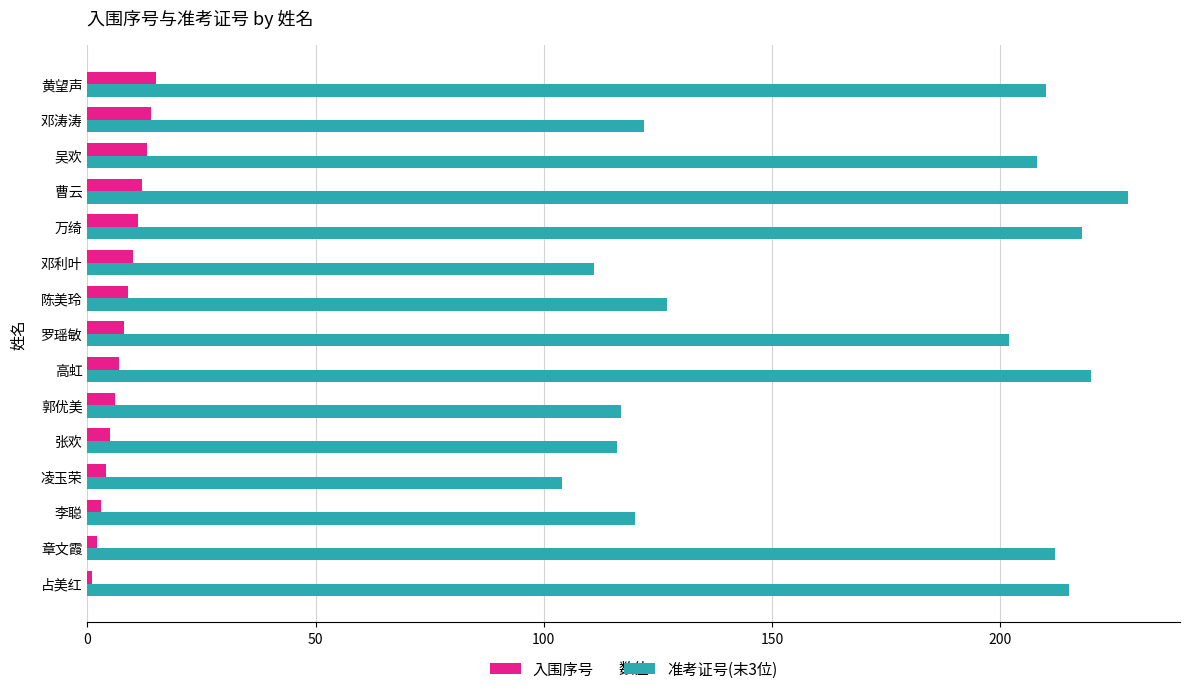

At which category is the sum across all series the highest?

曹云